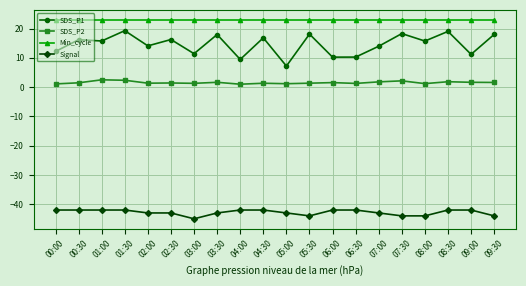

What is the label of the 14th point from the right?

03:00